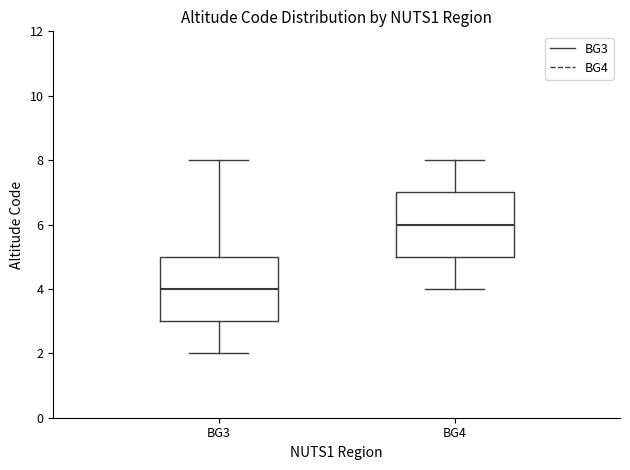

Reading left to right, read every box against the y-axis: the position of its median line, the range the box covers, and the ends of its whiskers. The values are not printed on the chart, so give them approximately, as read against the axis.

BG3: median 4, box 3 to 5, whiskers 2 to 8
BG4: median 6, box 5 to 7, whiskers 4 to 8